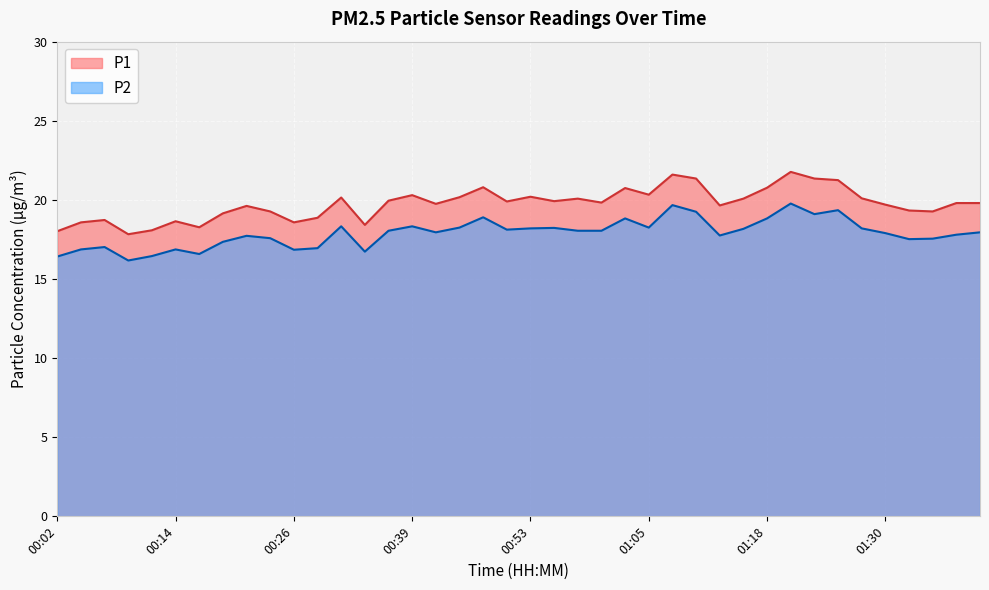

What is the maximum value shown in the chart?

21.8